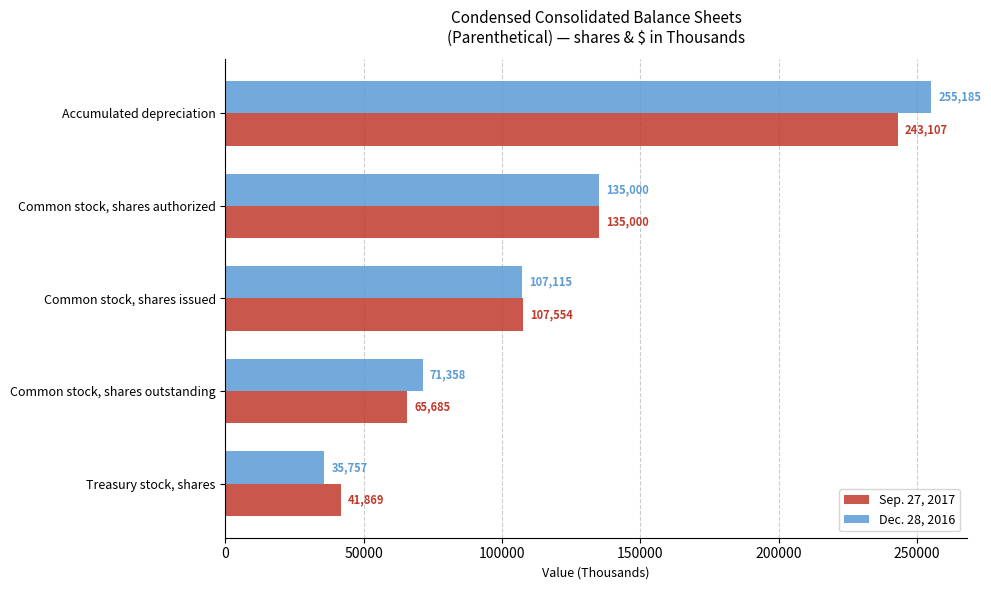

How many values in the Dec. 28, 2016 series are below 107115?

2